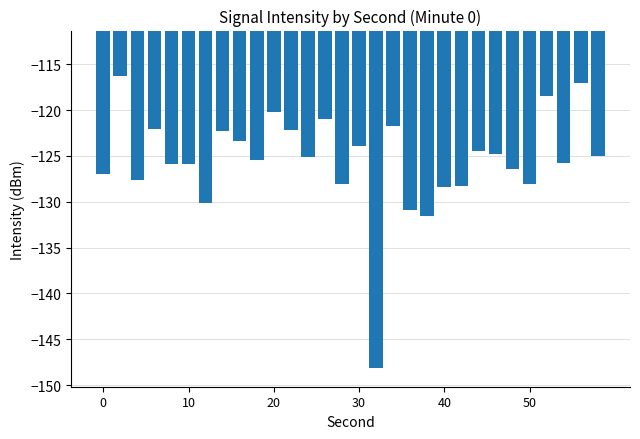

What is the greatest value displayed?

-116.3